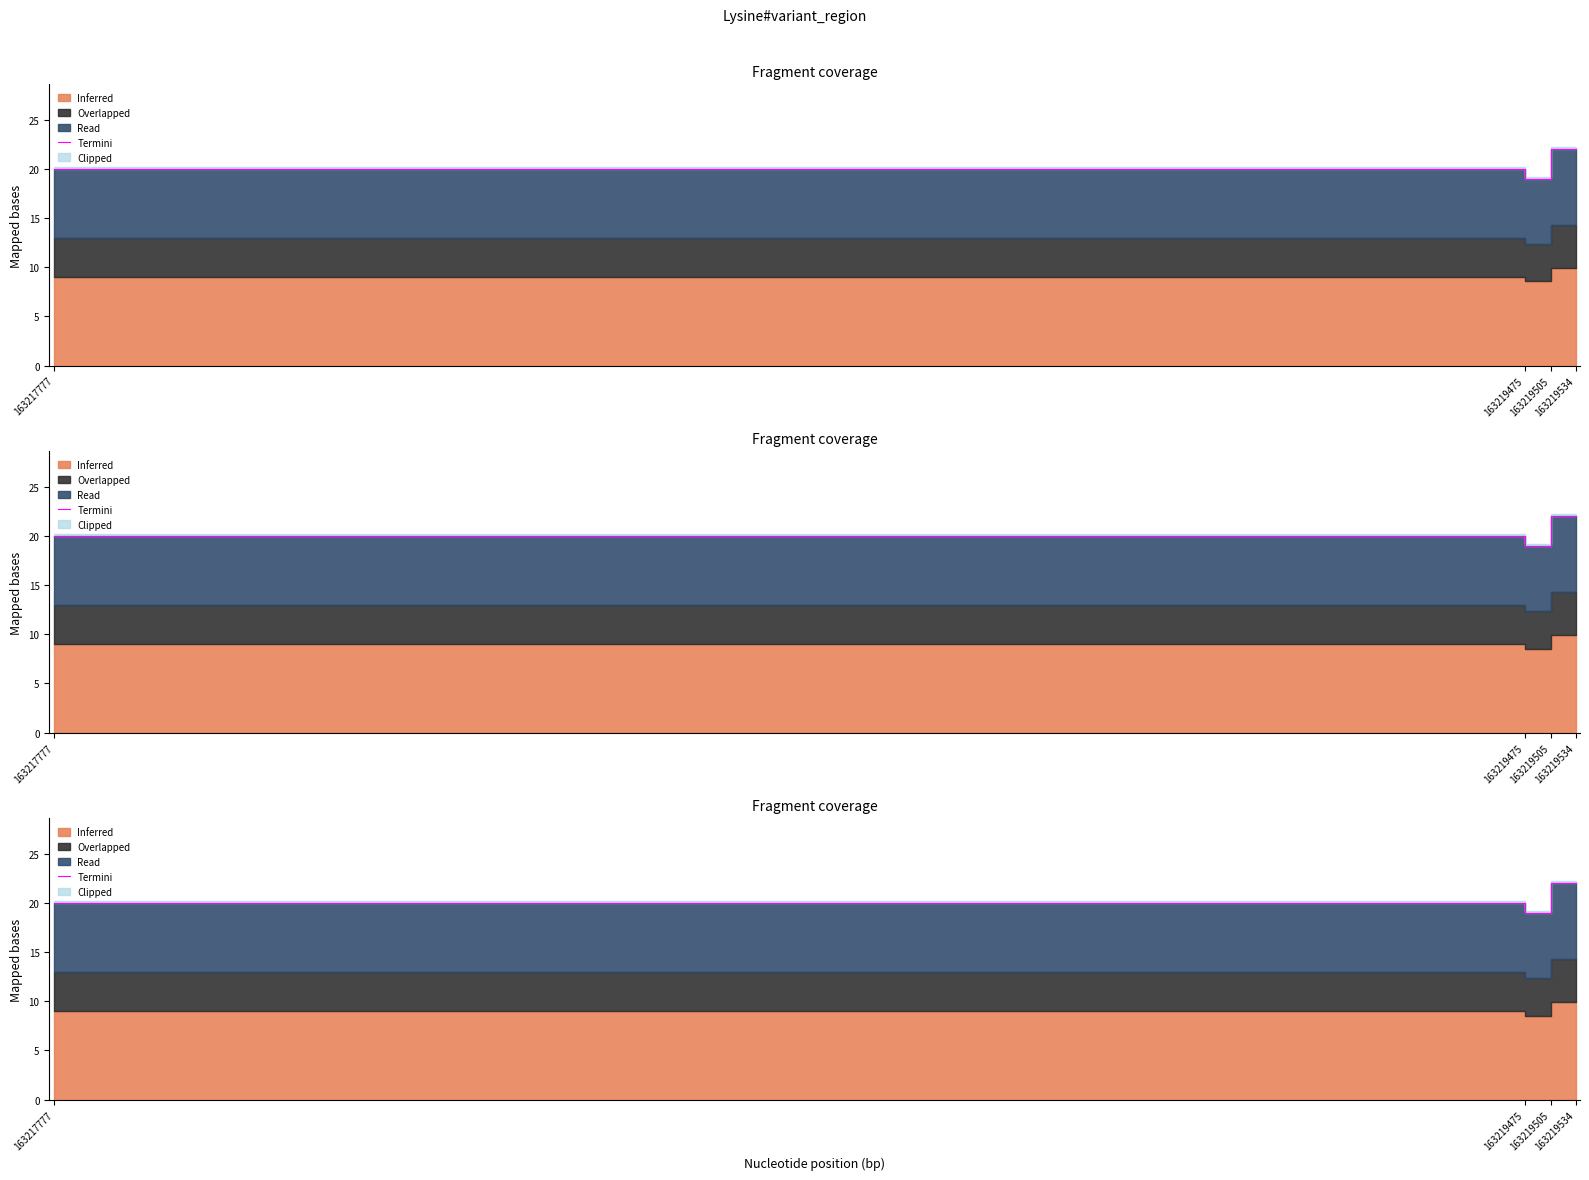

What is the value of the 2nd point from the left?

19